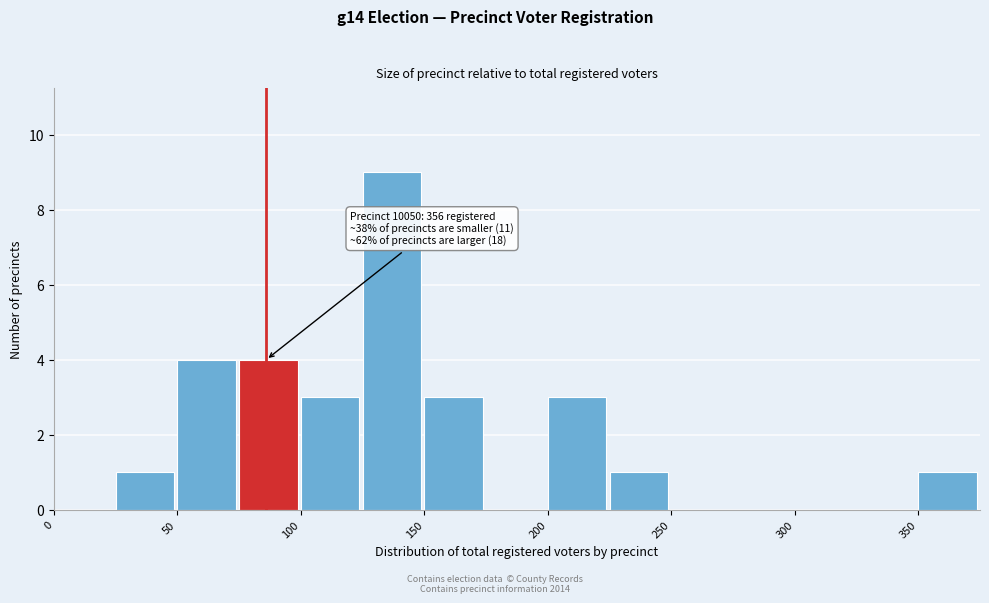

Over which range of the x-axis is the bar tallest?

125 to 150